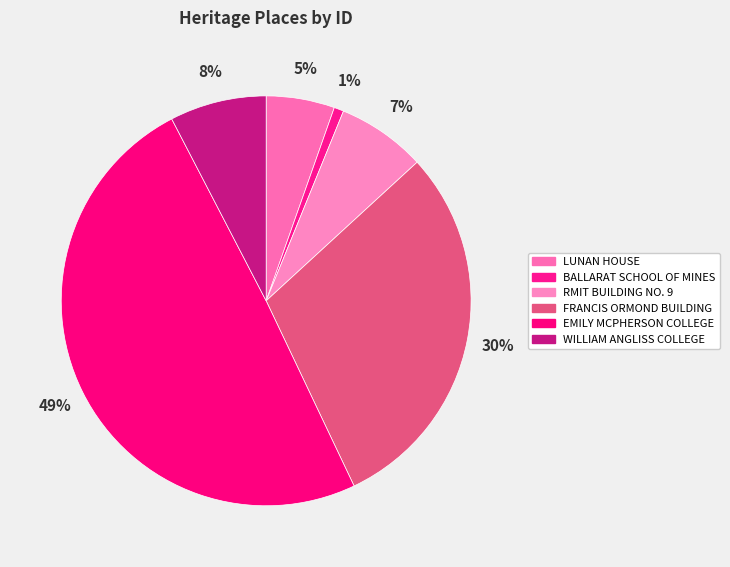

Which category has the smallest portion of the pie?

BALLARAT SCHOOL OF MINES